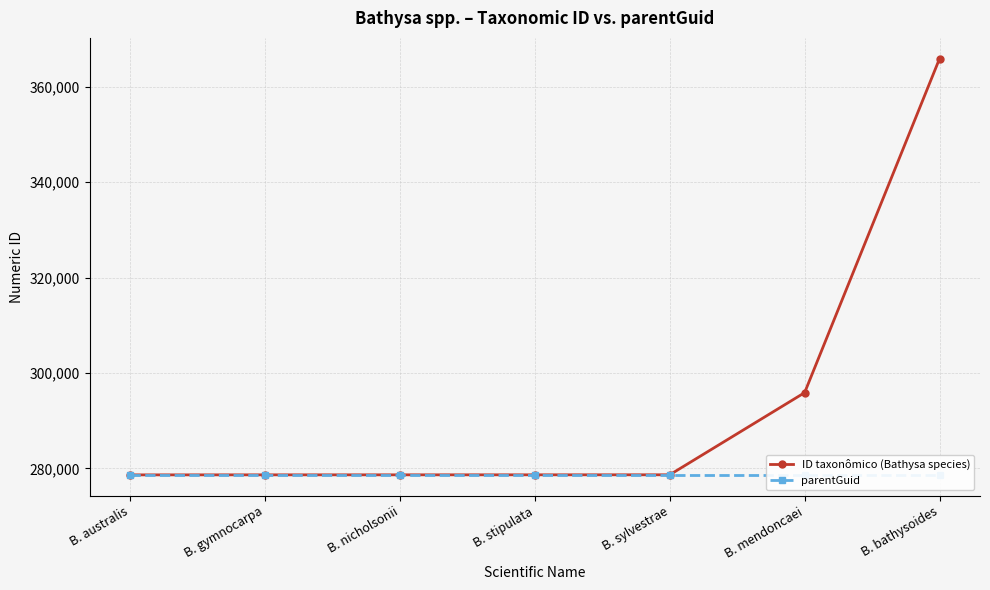

How many values in the ID taxonômico (Bathysa species) series exceed 278664?

3